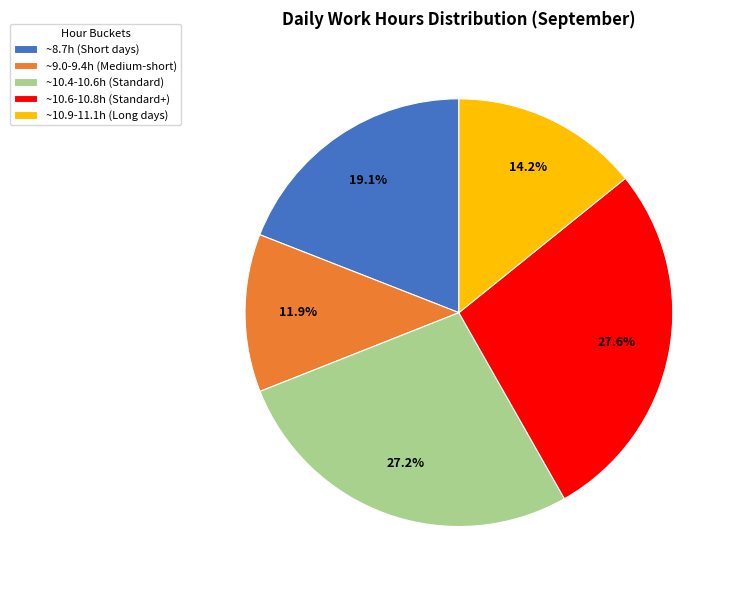

Approximately how many times larger is the value at ~8.7h (Short days) compared to ~10.6-10.8h (Standard+)?

0.7